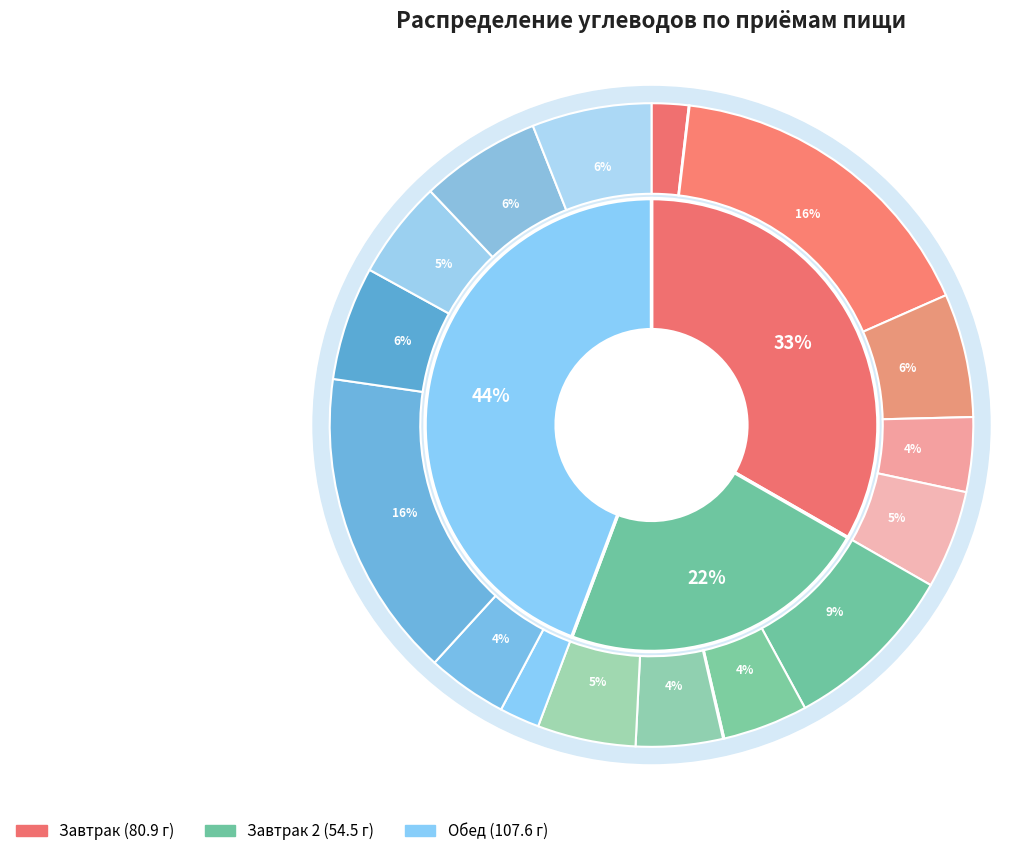

Does котлеты рыбные represent more than half of the total?

No